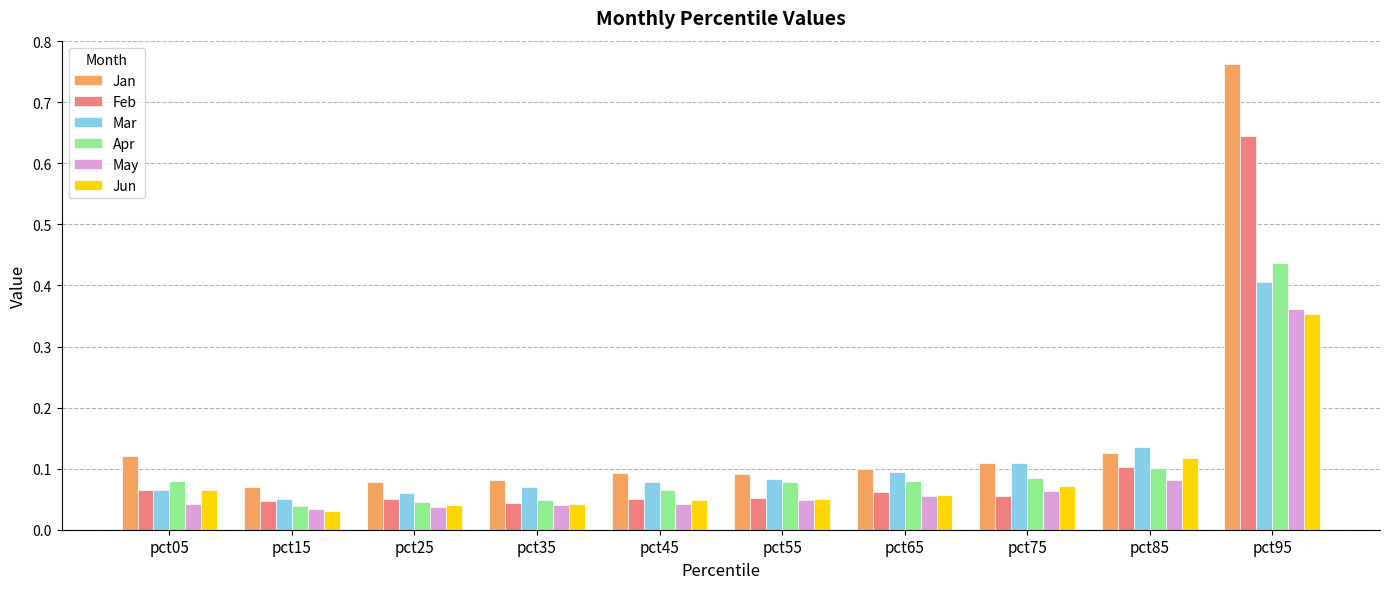

Which series has the largest range (max minus min)?

Jan